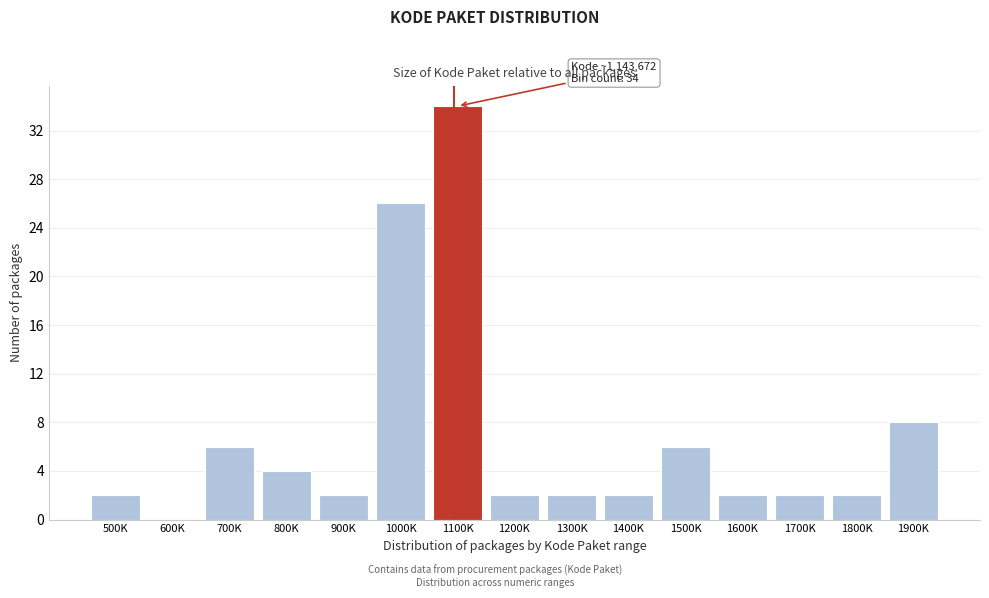

Reading left to right, what are all the values shown in this chart?

500K=2	600K=0	700K=6	800K=4	900K=2	1000K=26	1100K=34	1200K=2	1300K=2	1400K=2	1500K=6	1600K=2	1700K=2	1800K=2	1900K=8